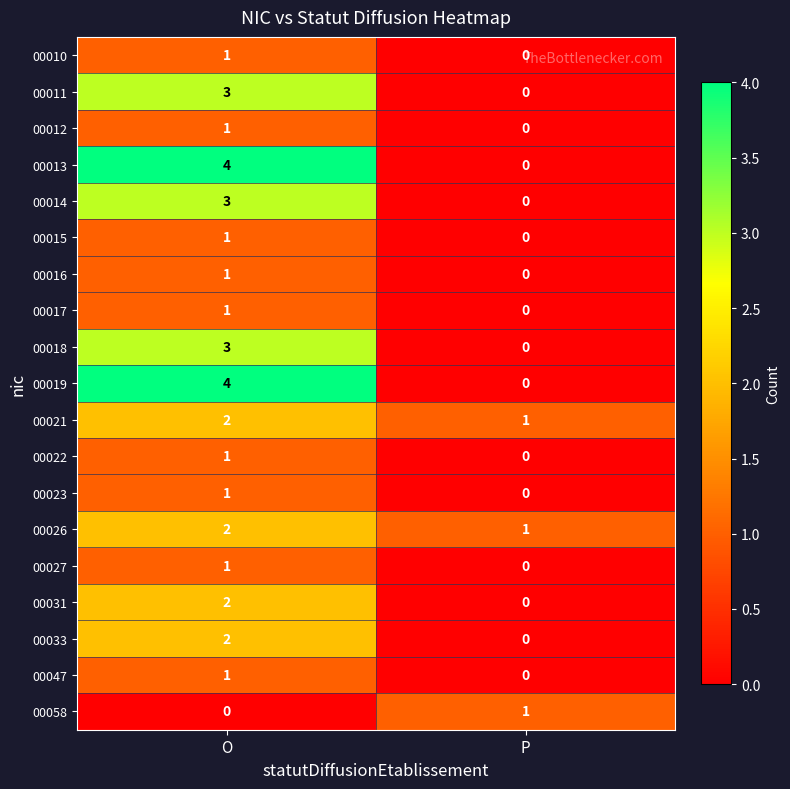

Count the number of data series in this chart.

19